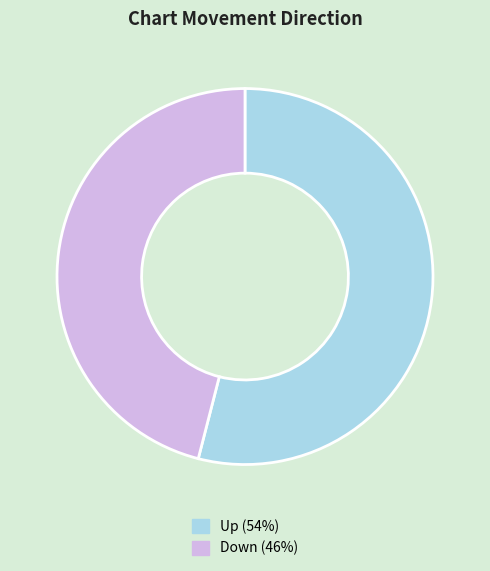

Count the number of slices in the pie.

2